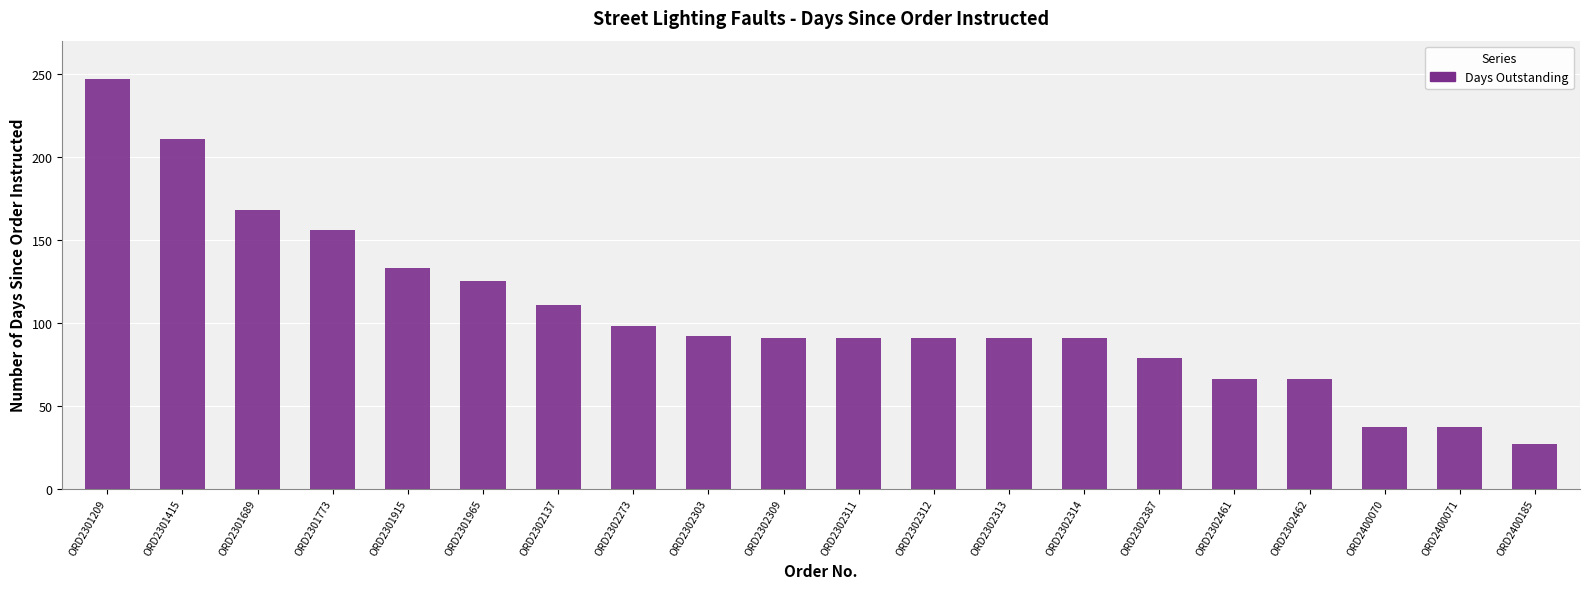

How many values are below 91?

6